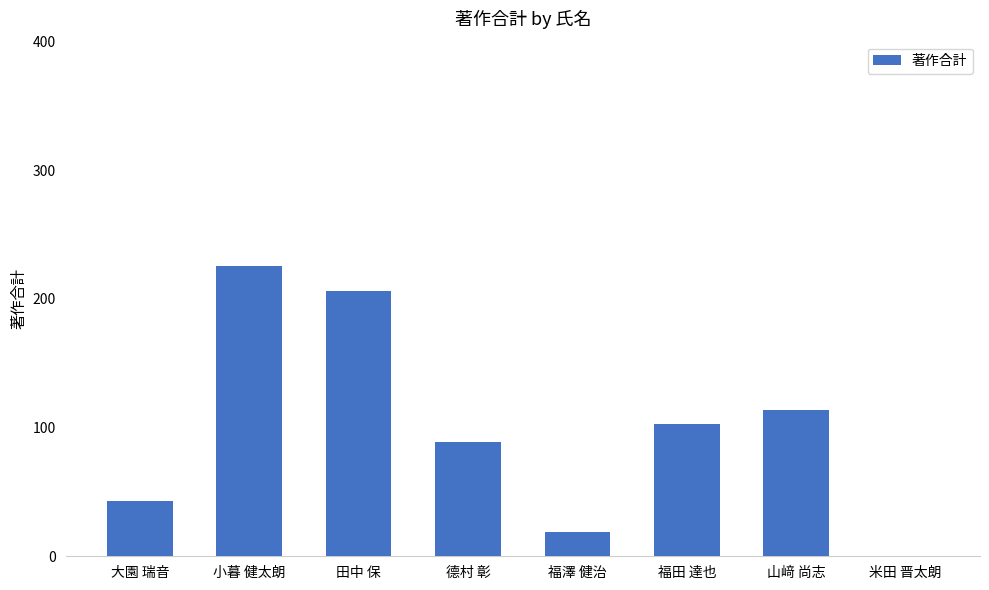

What is the average value?

100